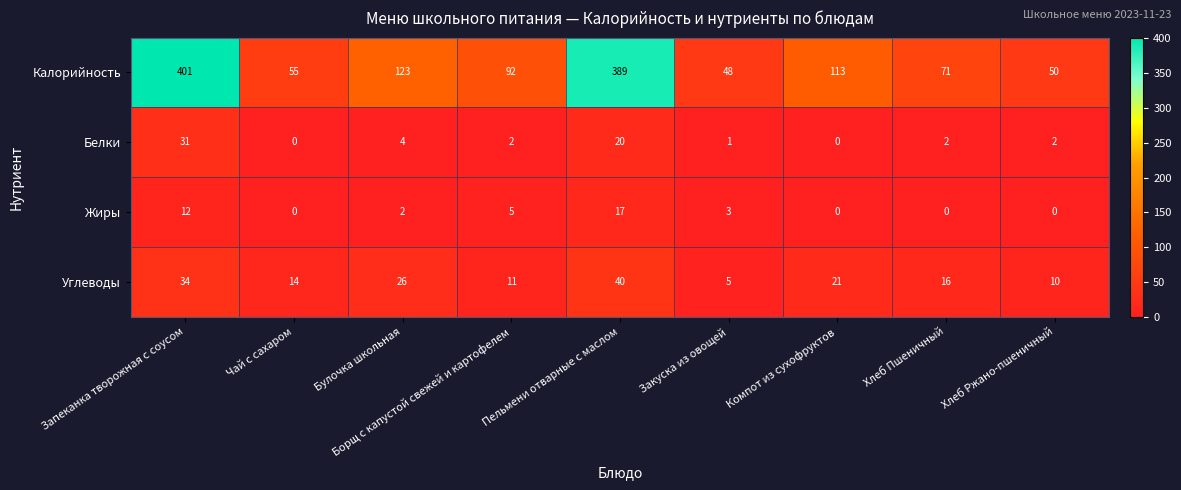

At which label does Белки reach its peak?

Запеканка творожная с соусом